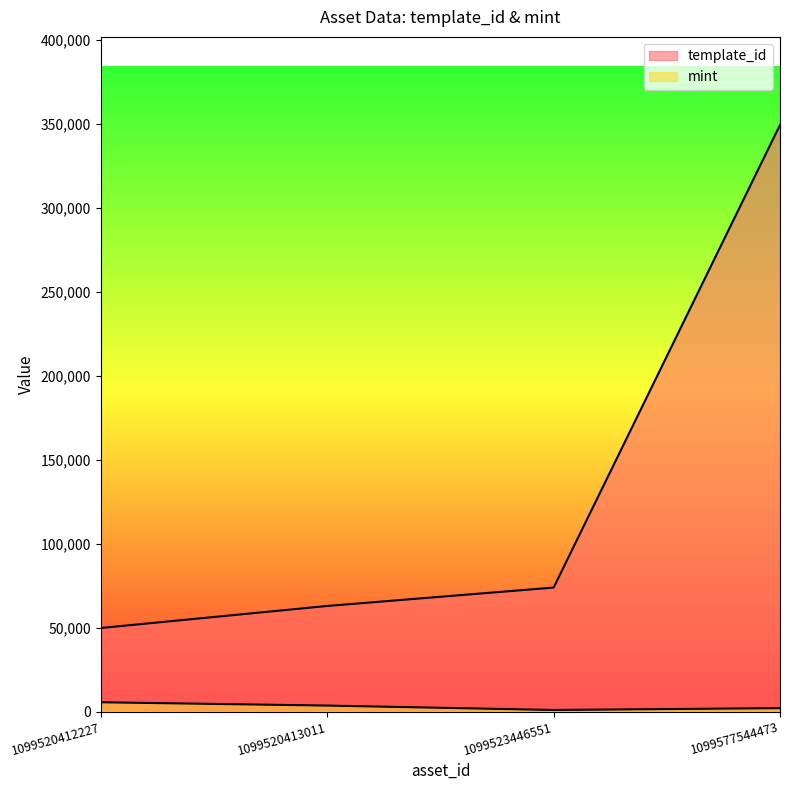

What is the sum of all mint values?

12339